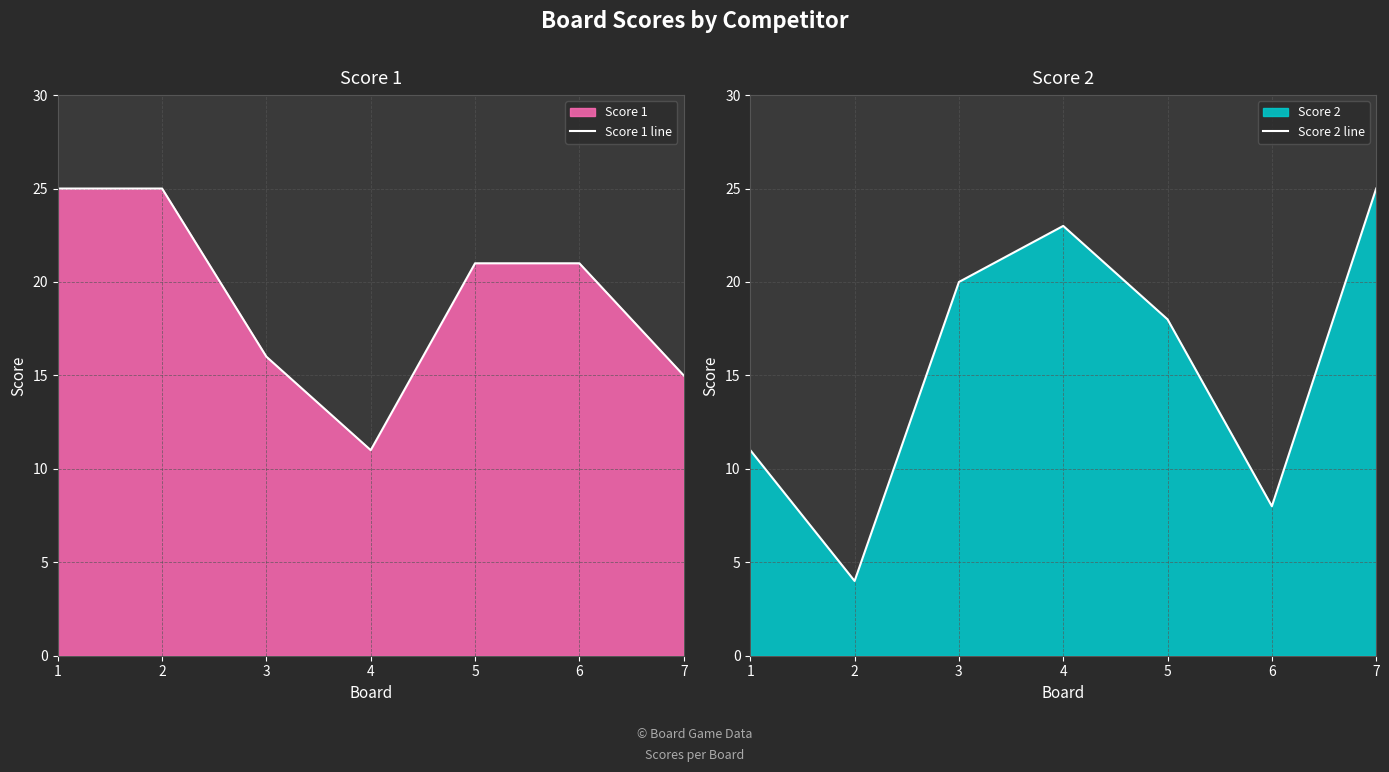

What is the difference between the maximum and minimum values in the Score 2 line series?

21